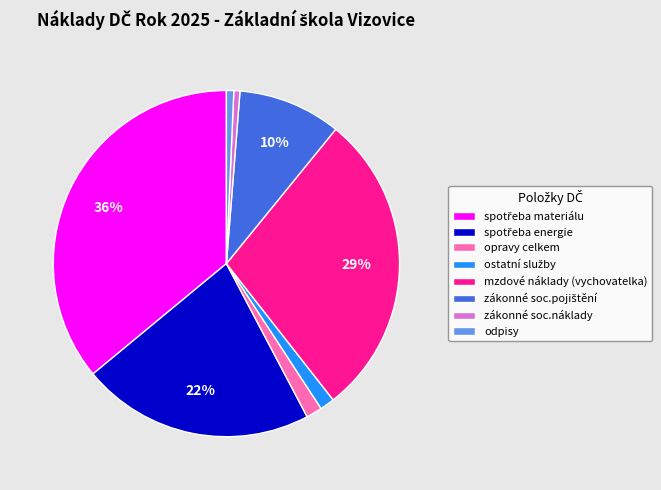

To the nearest percent, what is the average slice percentage?

12%